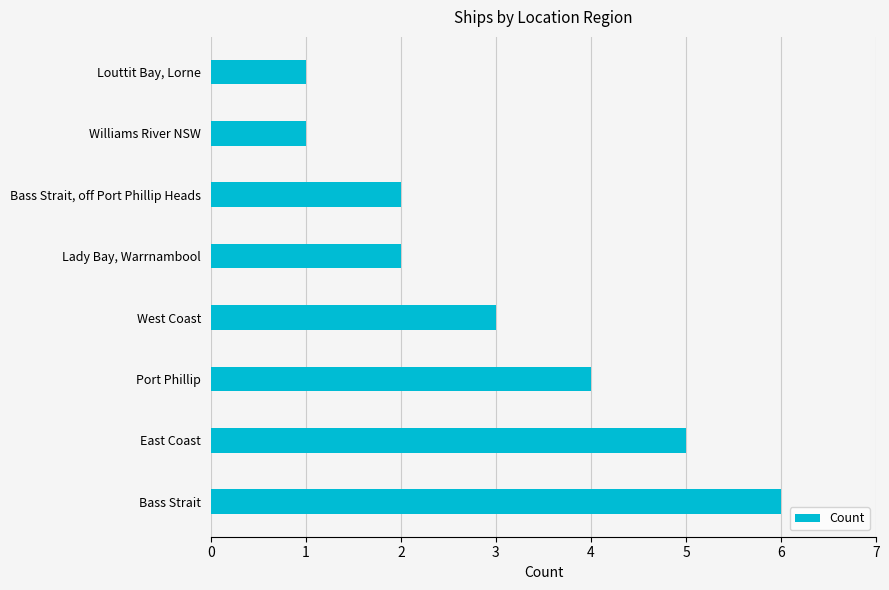

What is the sum of all values?

24